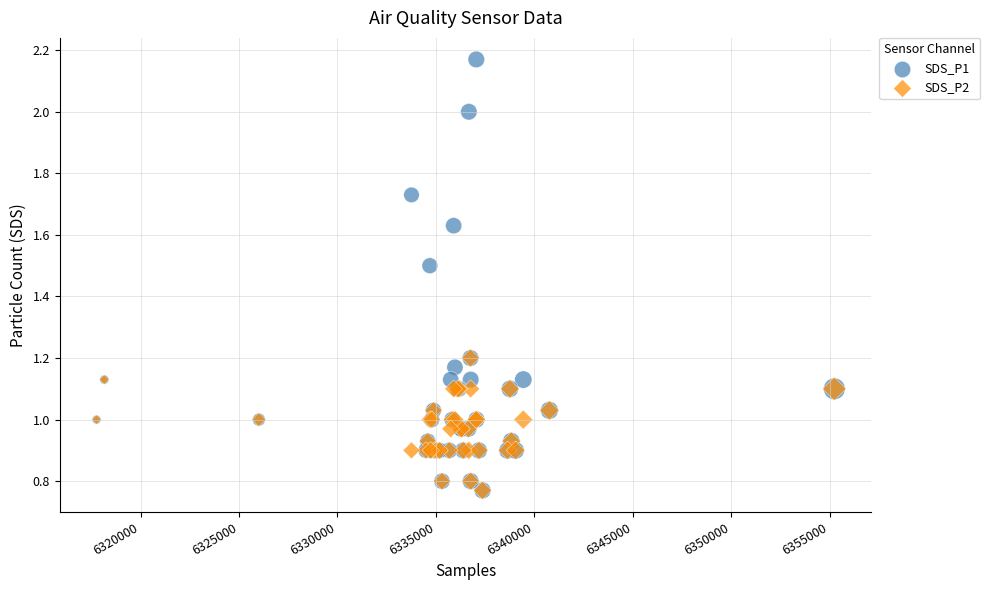

What are all the series names shown in the legend?

SDS_P1, SDS_P2